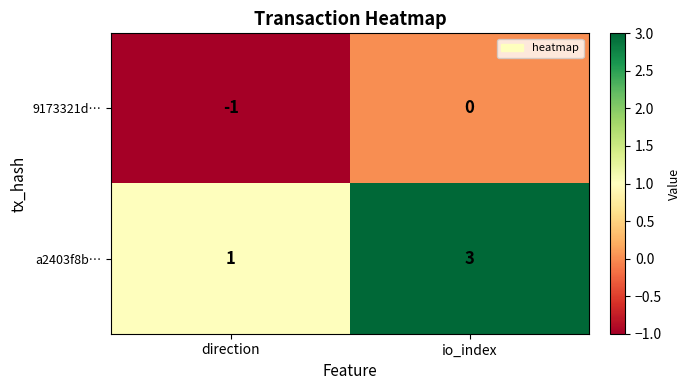

What is the sum of the a2403f8b… values at direction and io_index?

4